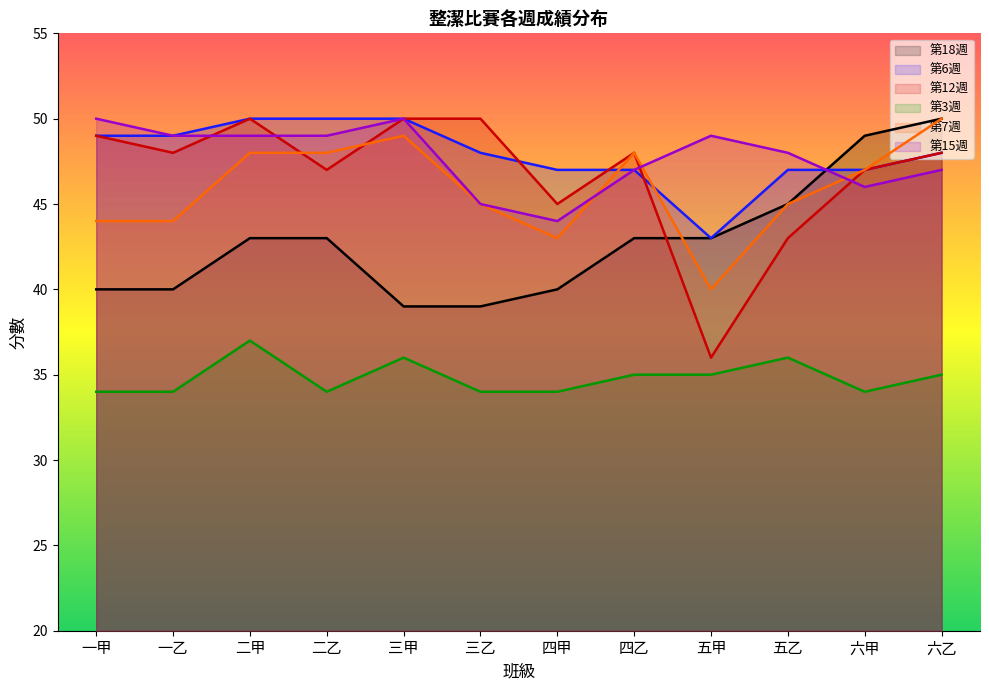

True or false: 第3週 and 第15週 intersect in this chart.

False